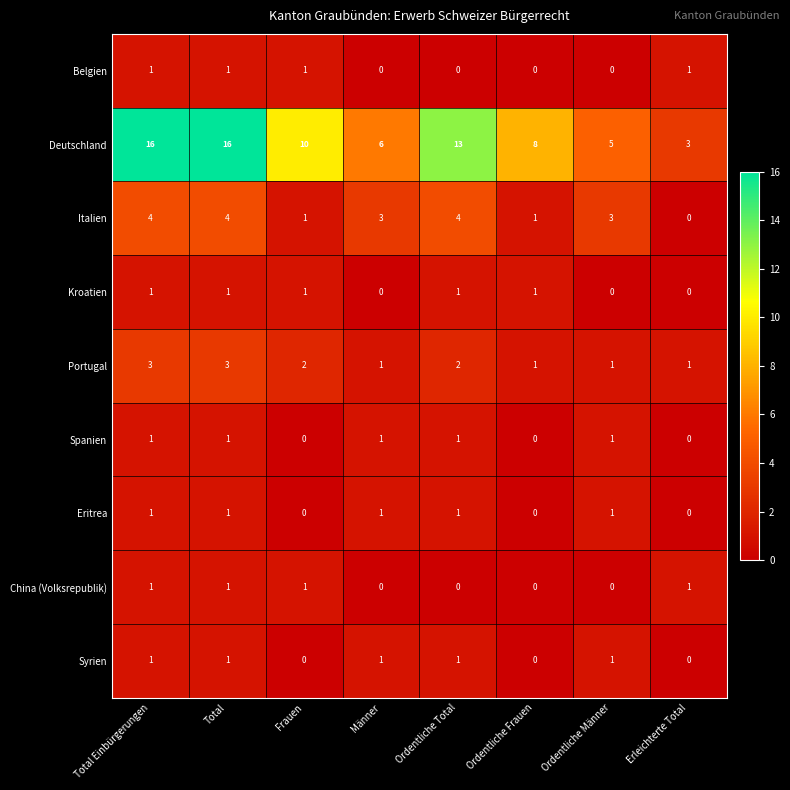

What is the spread (max minus min) of values at Frauen?

10